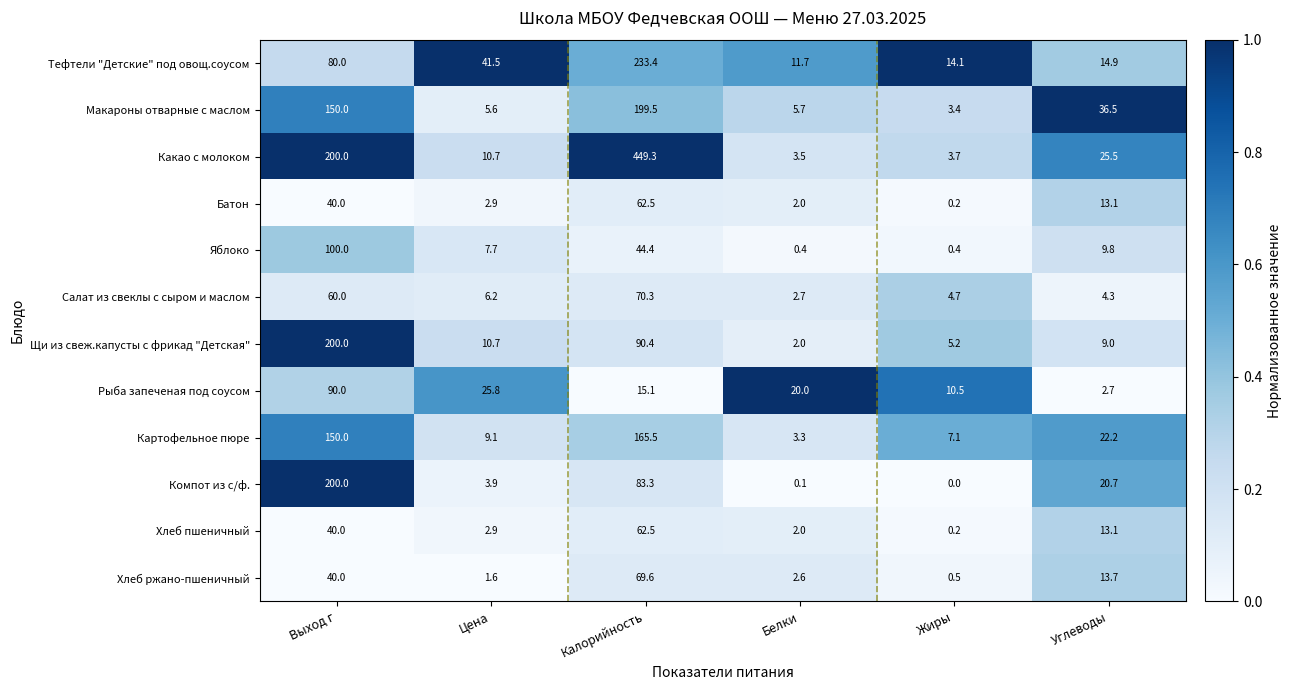

At which label is Щи из свеж.капусты с фрикад "Детская" closest to 101?

Калорийность